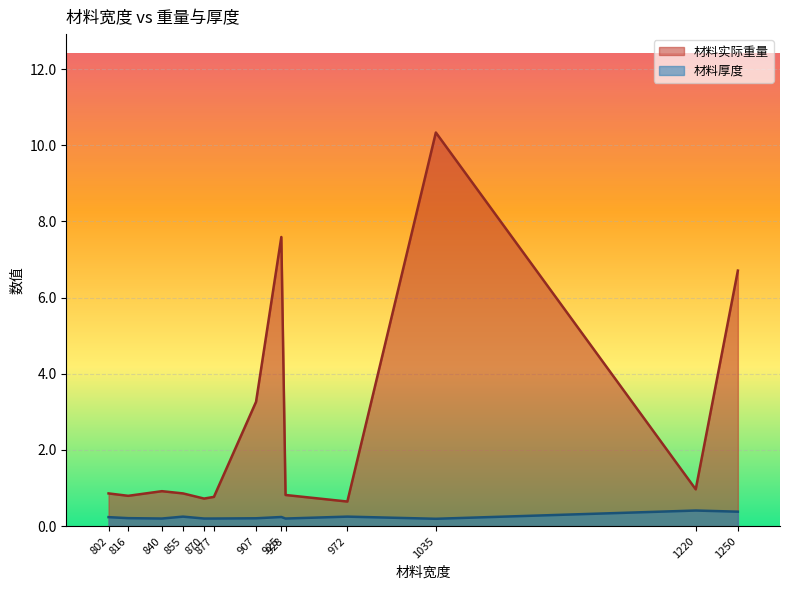

Which series has the widest spread of values?

材料实际重量